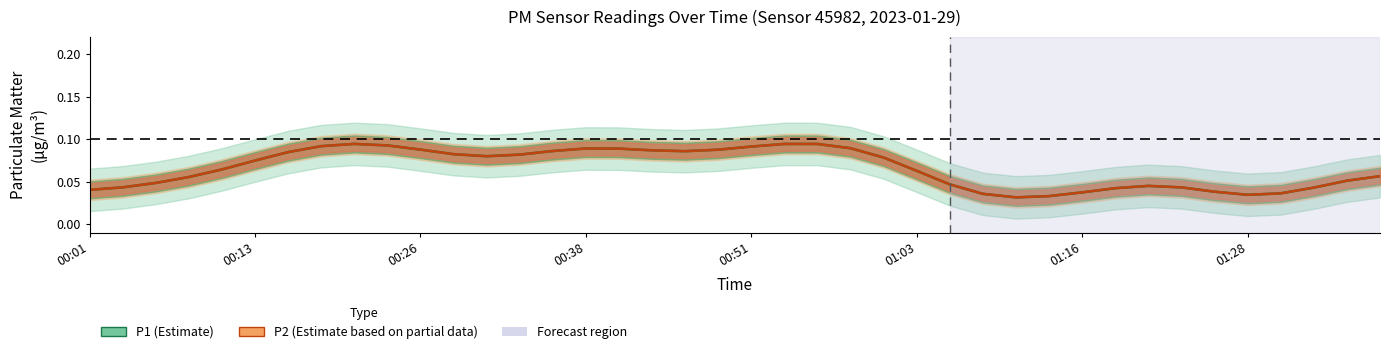

What is the value of the P1 (Estimate) point at the 9th from the left?

0.1